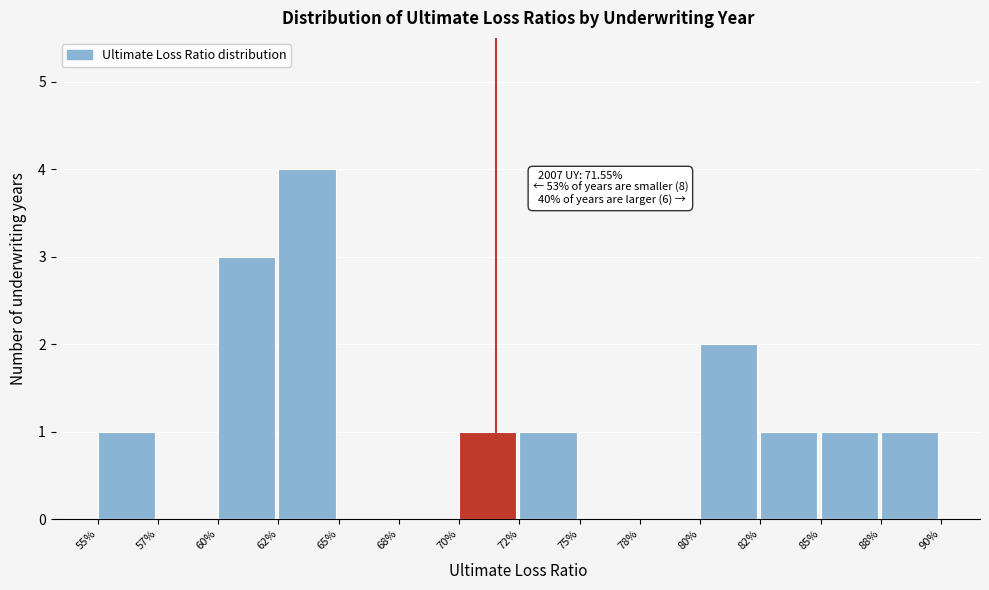

Reading right to left, transcribe all the data shown in this chart.

88%=1	85%=1	82%=1	80%=2	78%=0	75%=0	72%=1	70%=1	68%=0	65%=0	62%=4	60%=3	57%=0	55%=1